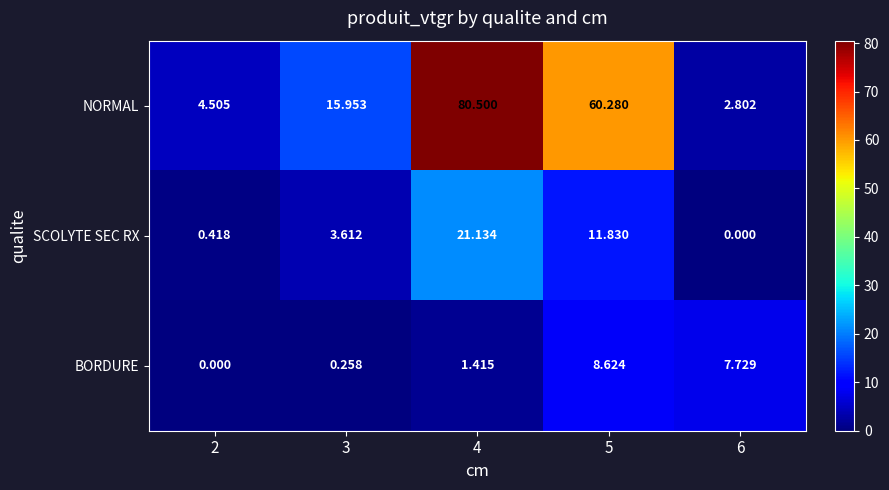

What is the spread (max minus min) of values at 2?

4.5